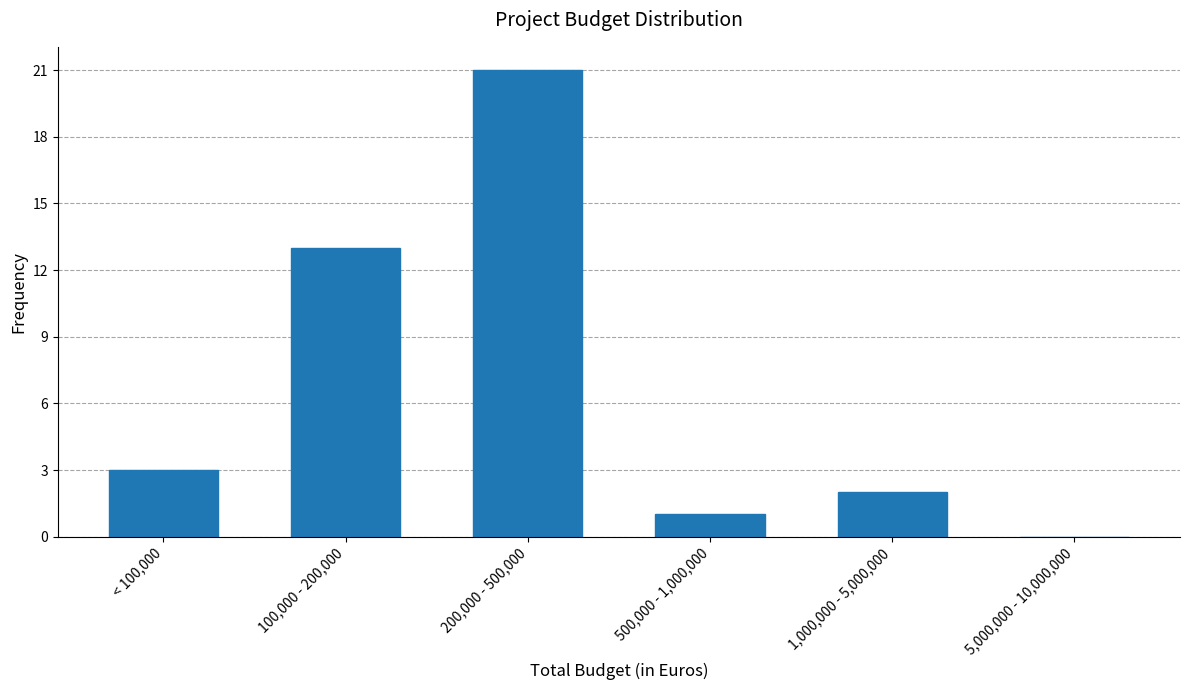

Reading right to left, transcribe all the data shown in this chart.

5,000,000 - 10,000,000=0	1,000,000 - 5,000,000=2	500,000 - 1,000,000=1	200,000 - 500,000=21	100,000 - 200,000=13	< 100,000=3